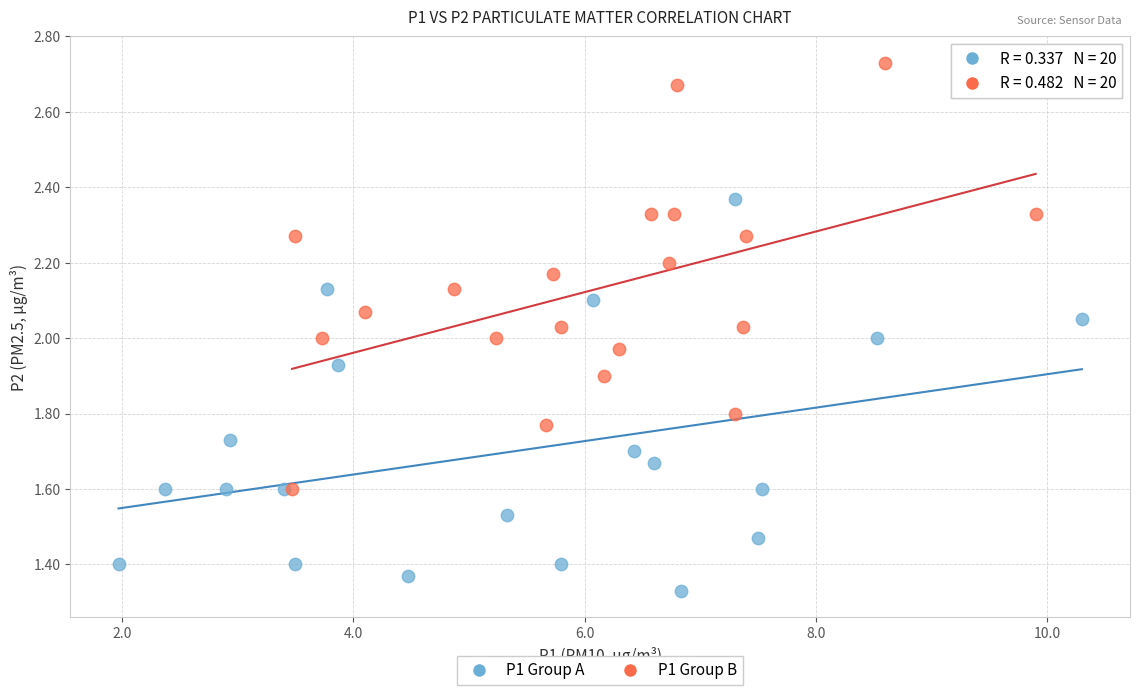

Which series has the widest spread of Y values?

P1 Group B